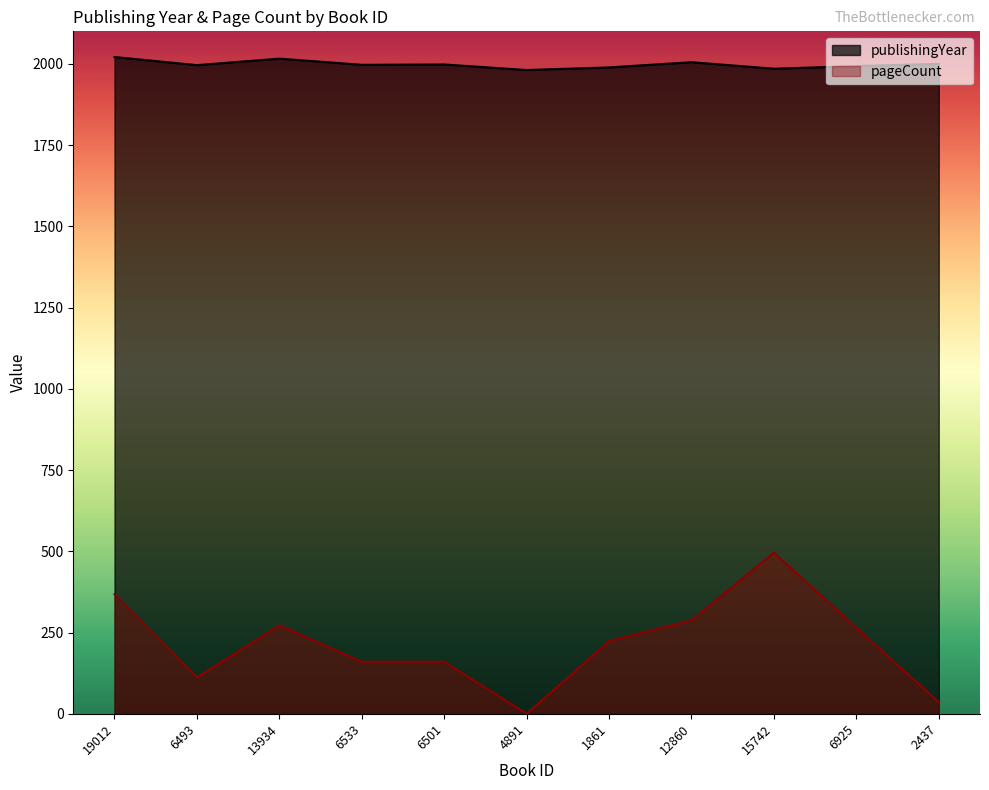

At how many categories does at least one series exceed 946?

11